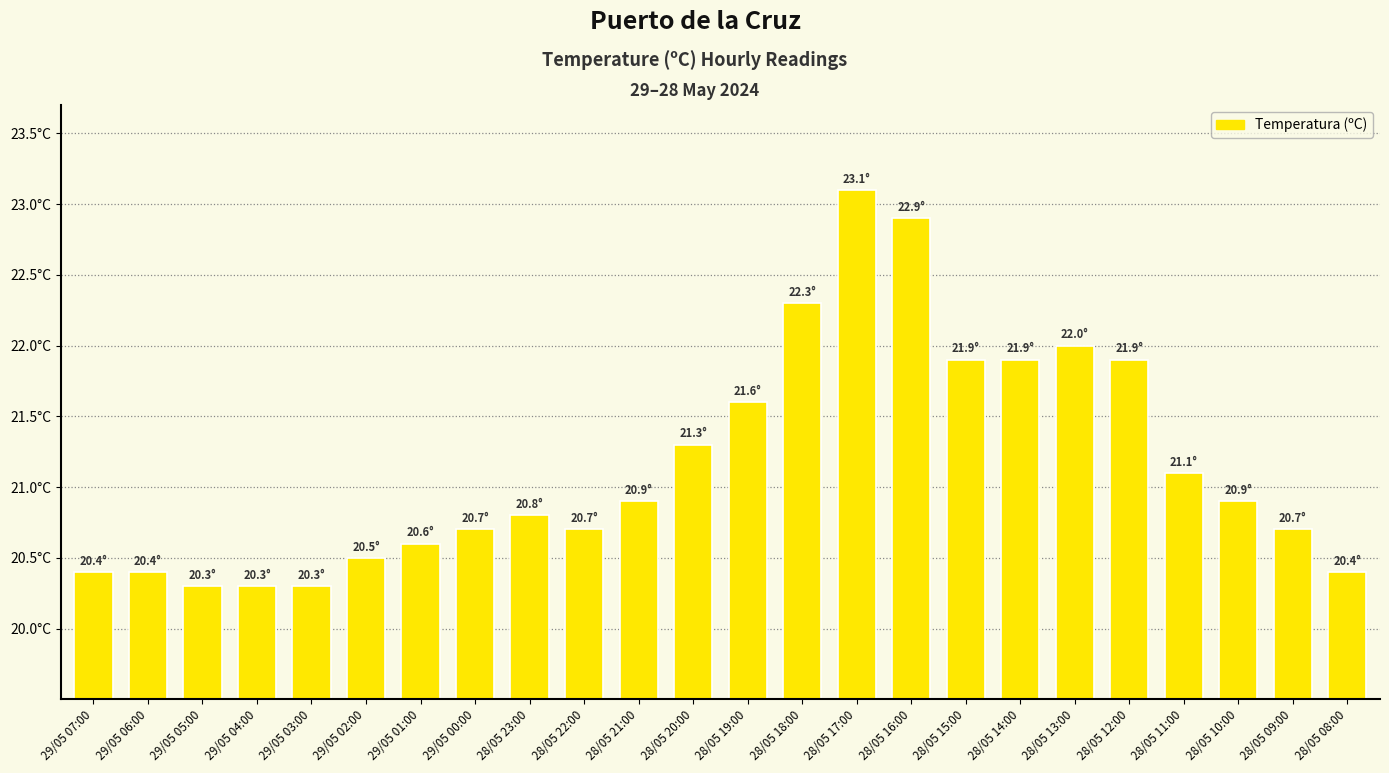

At which label does the data first exceed 1?

29/05 01:00